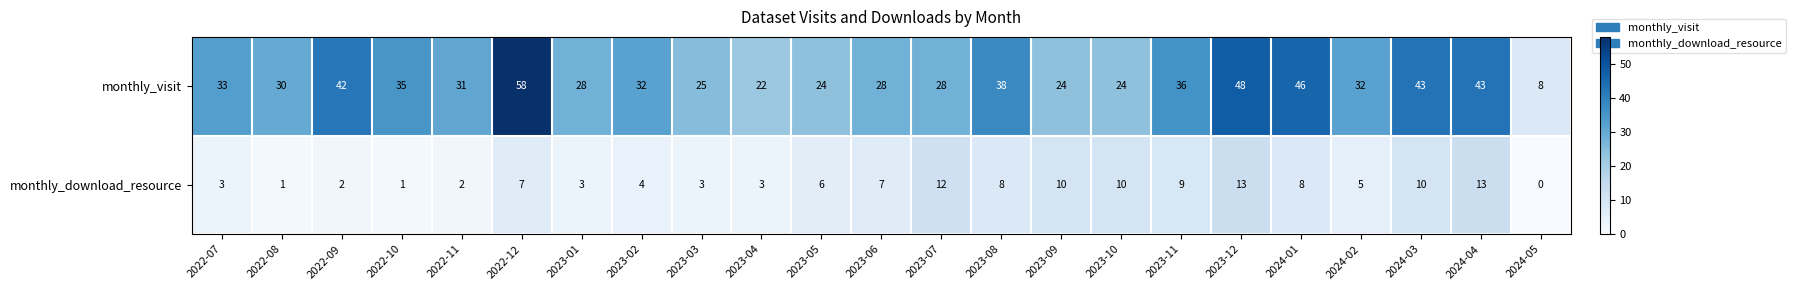

What is the total value across all series at 2022-12?

65